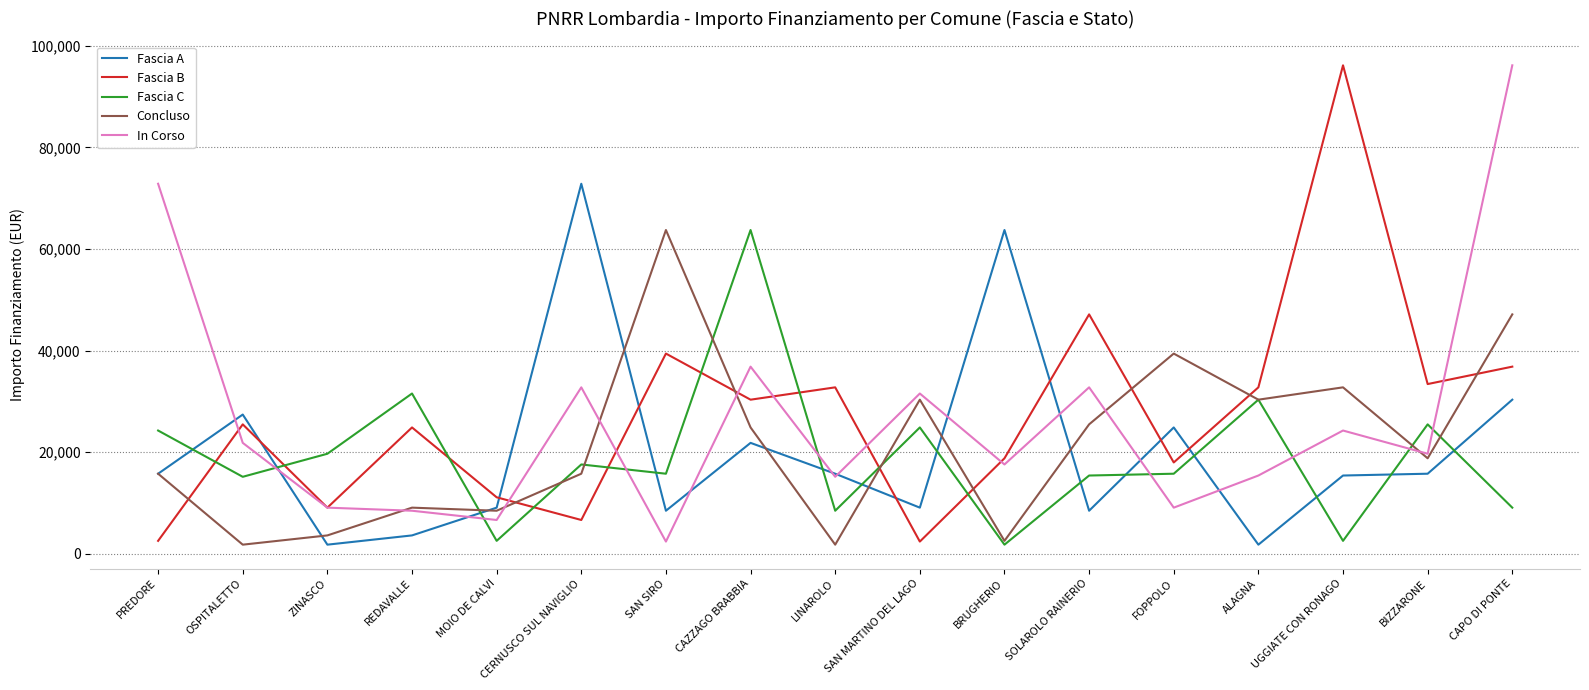

Which series has the largest total across all categories?

Fascia B